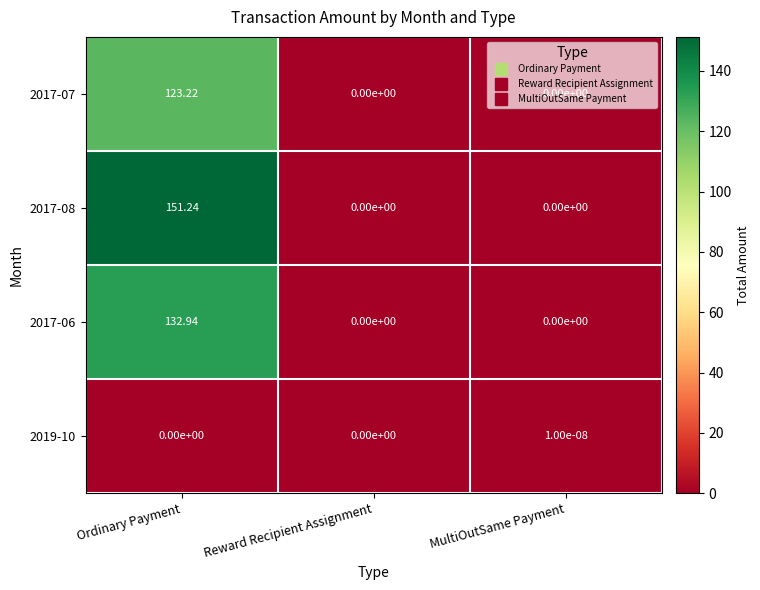

Which series has the largest range (max minus min)?

2017-08